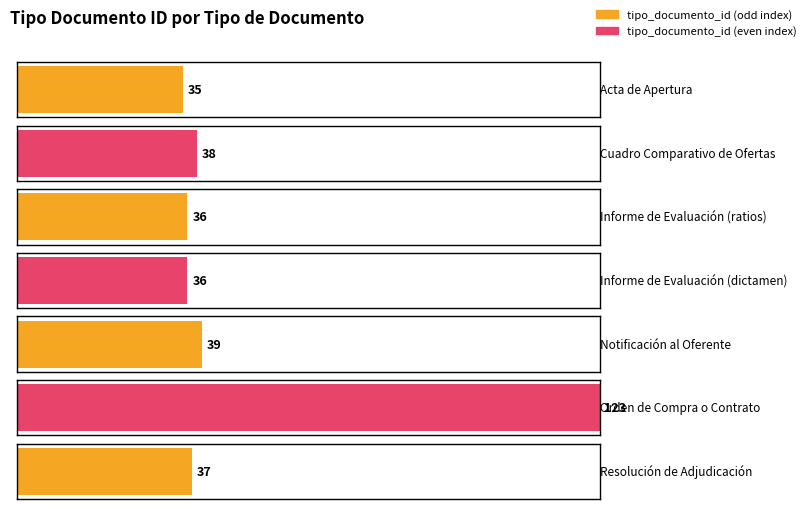

What is the sum of the values at Informe de Evaluación (dictamen) and Resolución de Adjudicación?

73